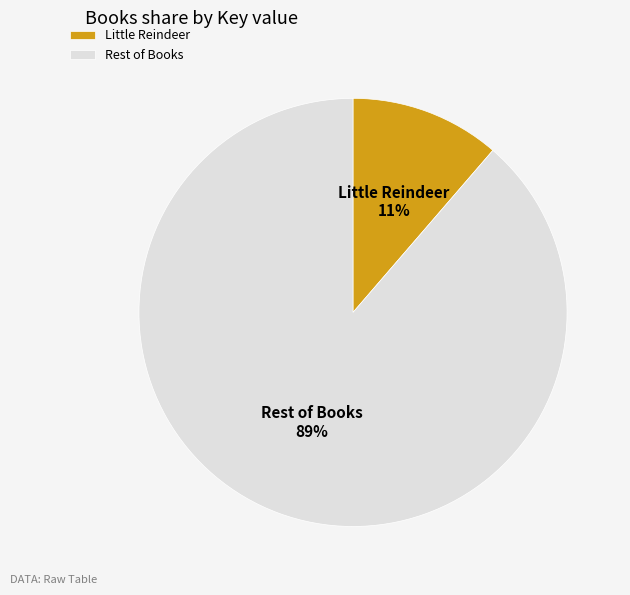

How many slices are in this pie chart?

2